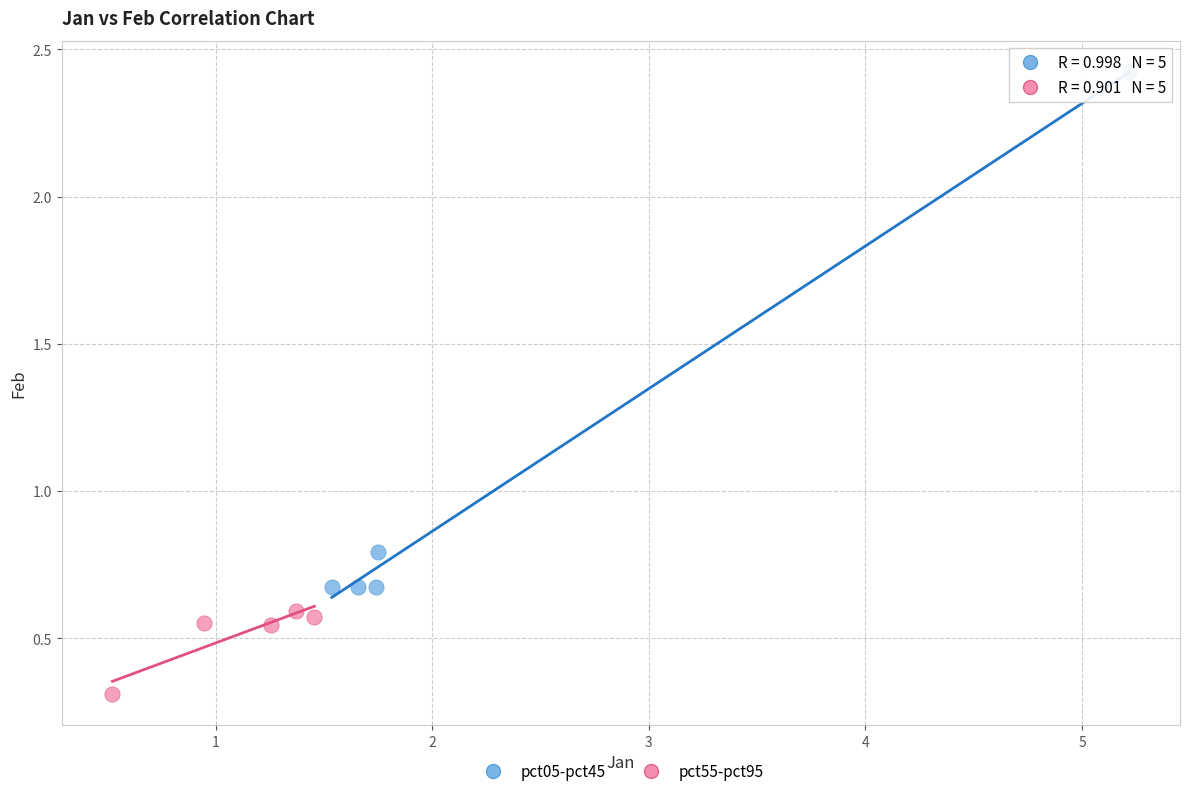

Which series has the largest Y range (max minus min)?

pct05-pct45